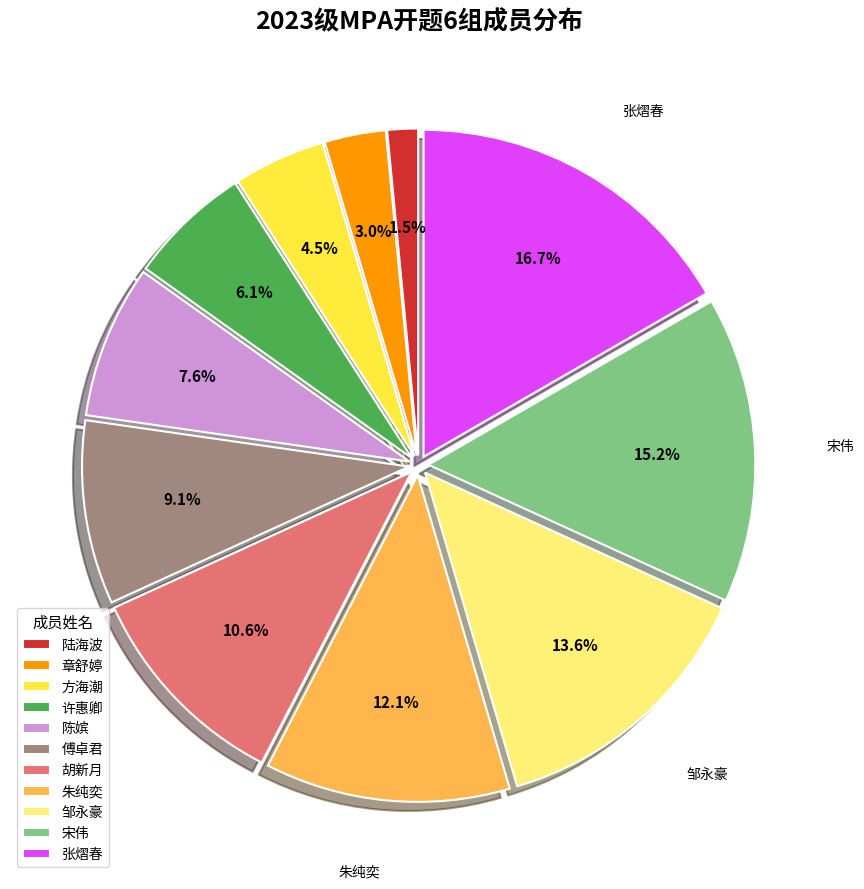

Rank the categories by value from highest to lowest.

张熠春, 宋伟, 邹永豪, 朱纯奕, 胡新月, 傅卓君, 陈嫔, 许惠卿, 方海潮, 章舒婷, 陆海波